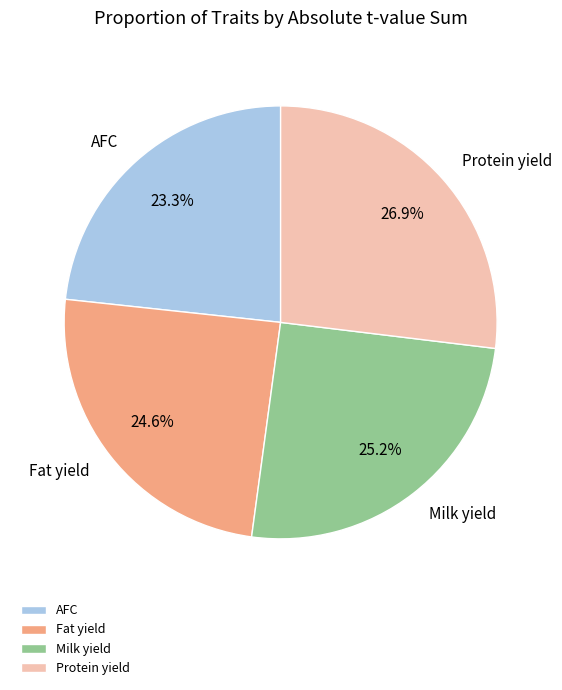

Rank the categories by value from lowest to highest.

AFC, Fat yield, Milk yield, Protein yield